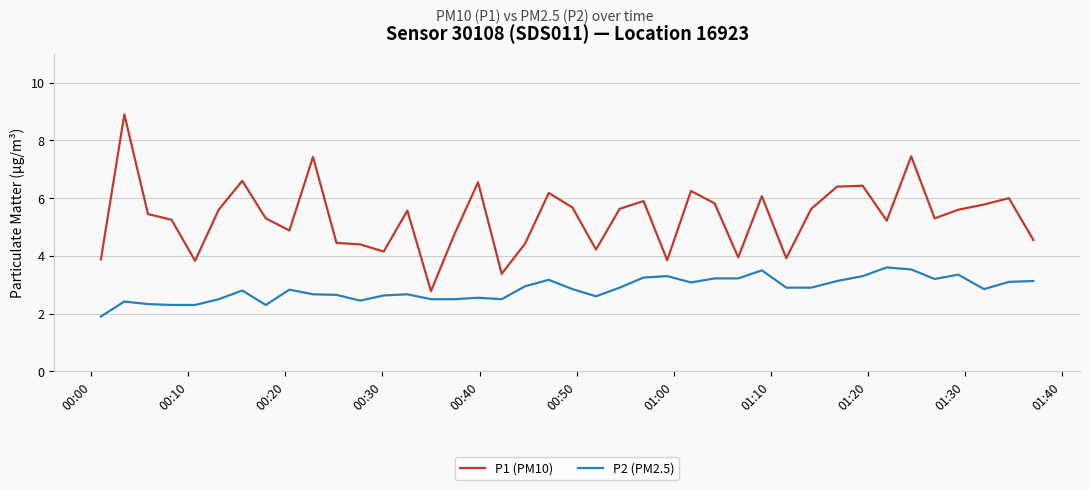

Which series has the largest total across all categories?

P1 (PM10)